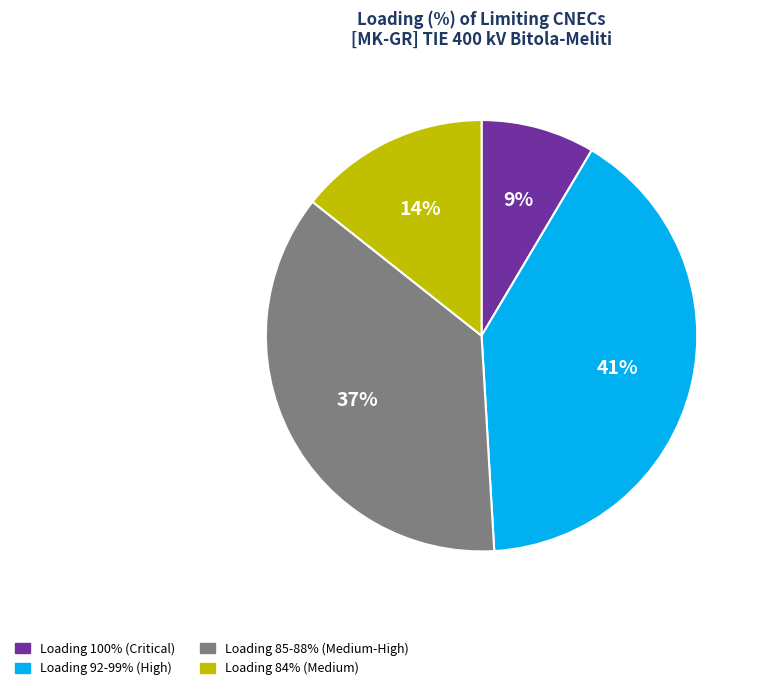

Is there any slice that represents more than half of the pie?

No